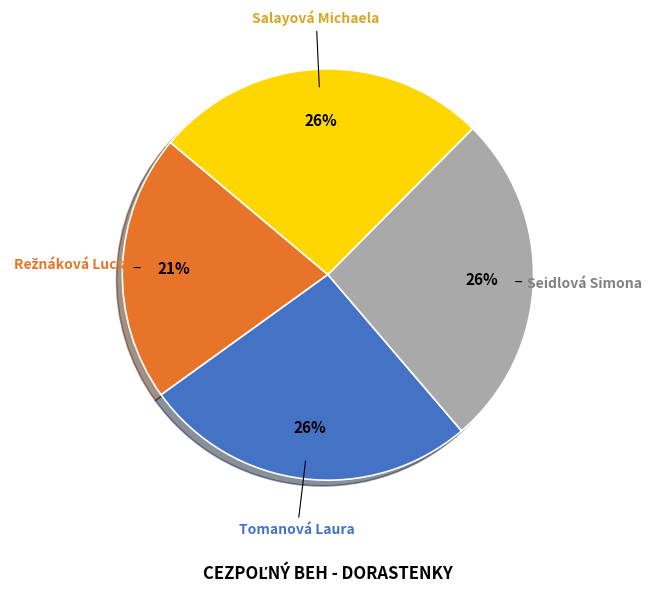

Does Tomanová Laura account for over 50% of the chart?

No